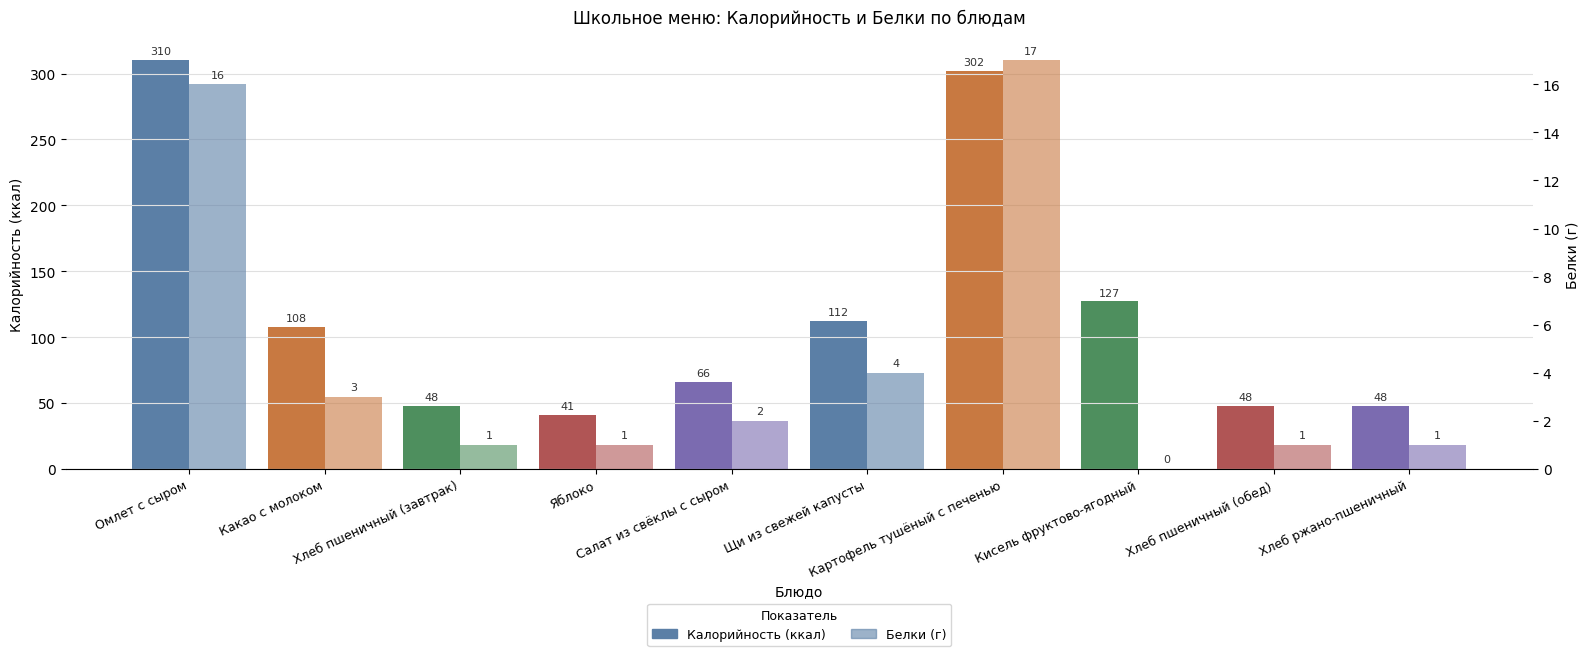

Rank the categories by Белки value from highest to lowest.

Картофель тушёный с печенью, Омлет с сыром, Щи из свежей капусты, Какао с молоком, Салат из свёклы с сыром, Хлеб пшеничный (завтрак), Яблоко, Хлеб пшеничный (обед), Хлеб ржано-пшеничный, Кисель фруктово-ягодный